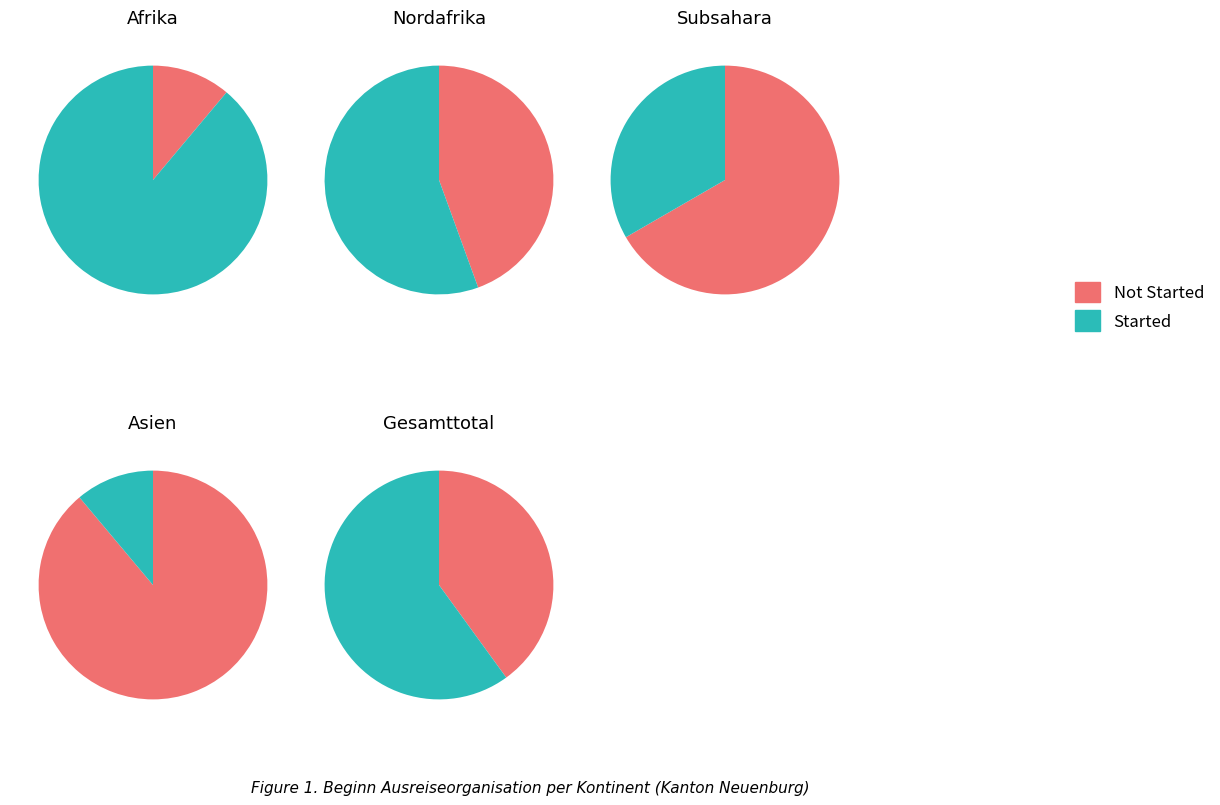

To the nearest percent, what portion does 0 represent?

89%